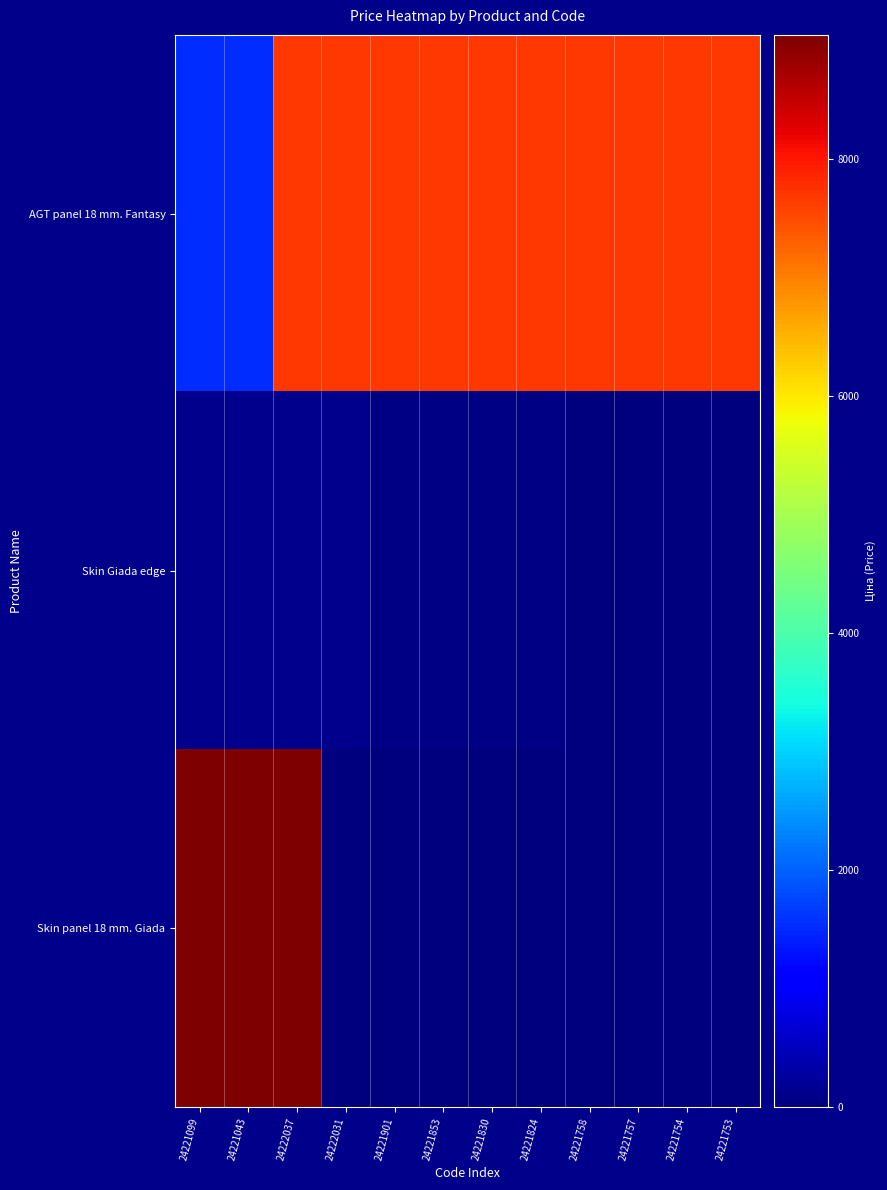

What is the total value across all series at 24221754?

7677.9